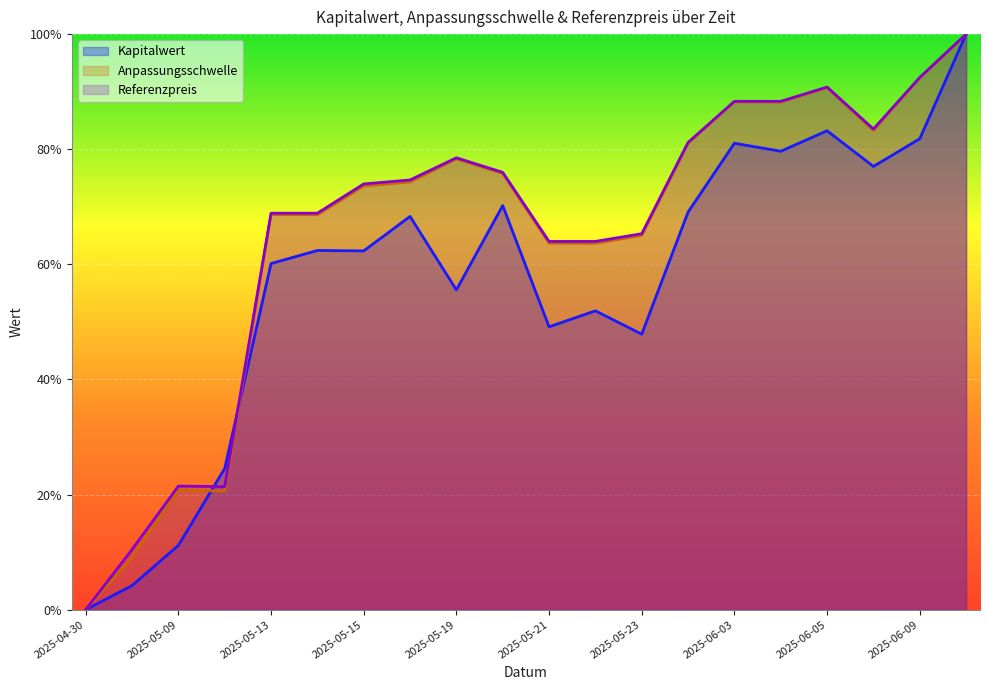

Does the chart display data point markers on the line(s)?

No